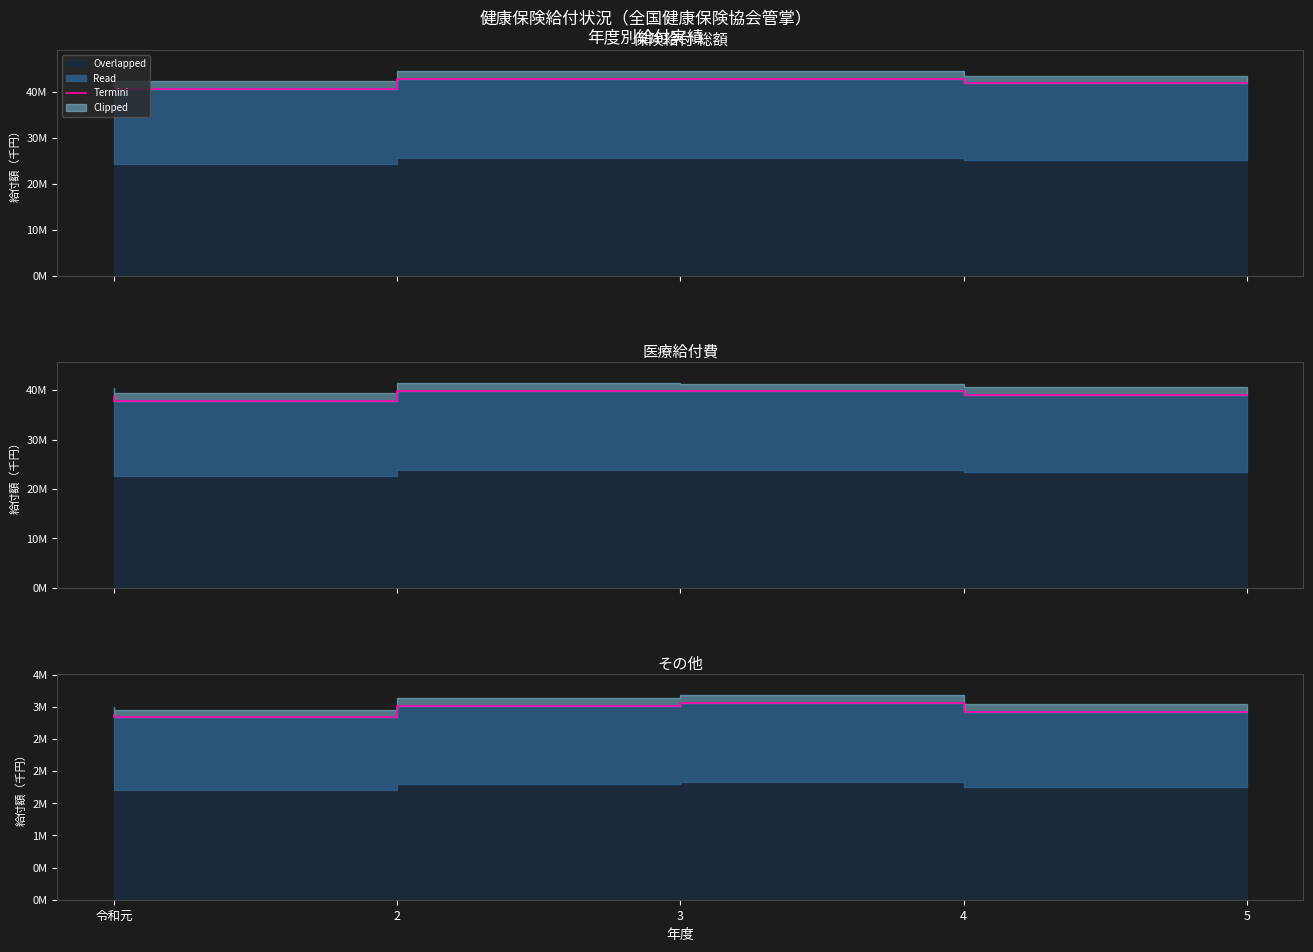

Approximately how many times larger is the value at 3 compared to 令和元?

1.0